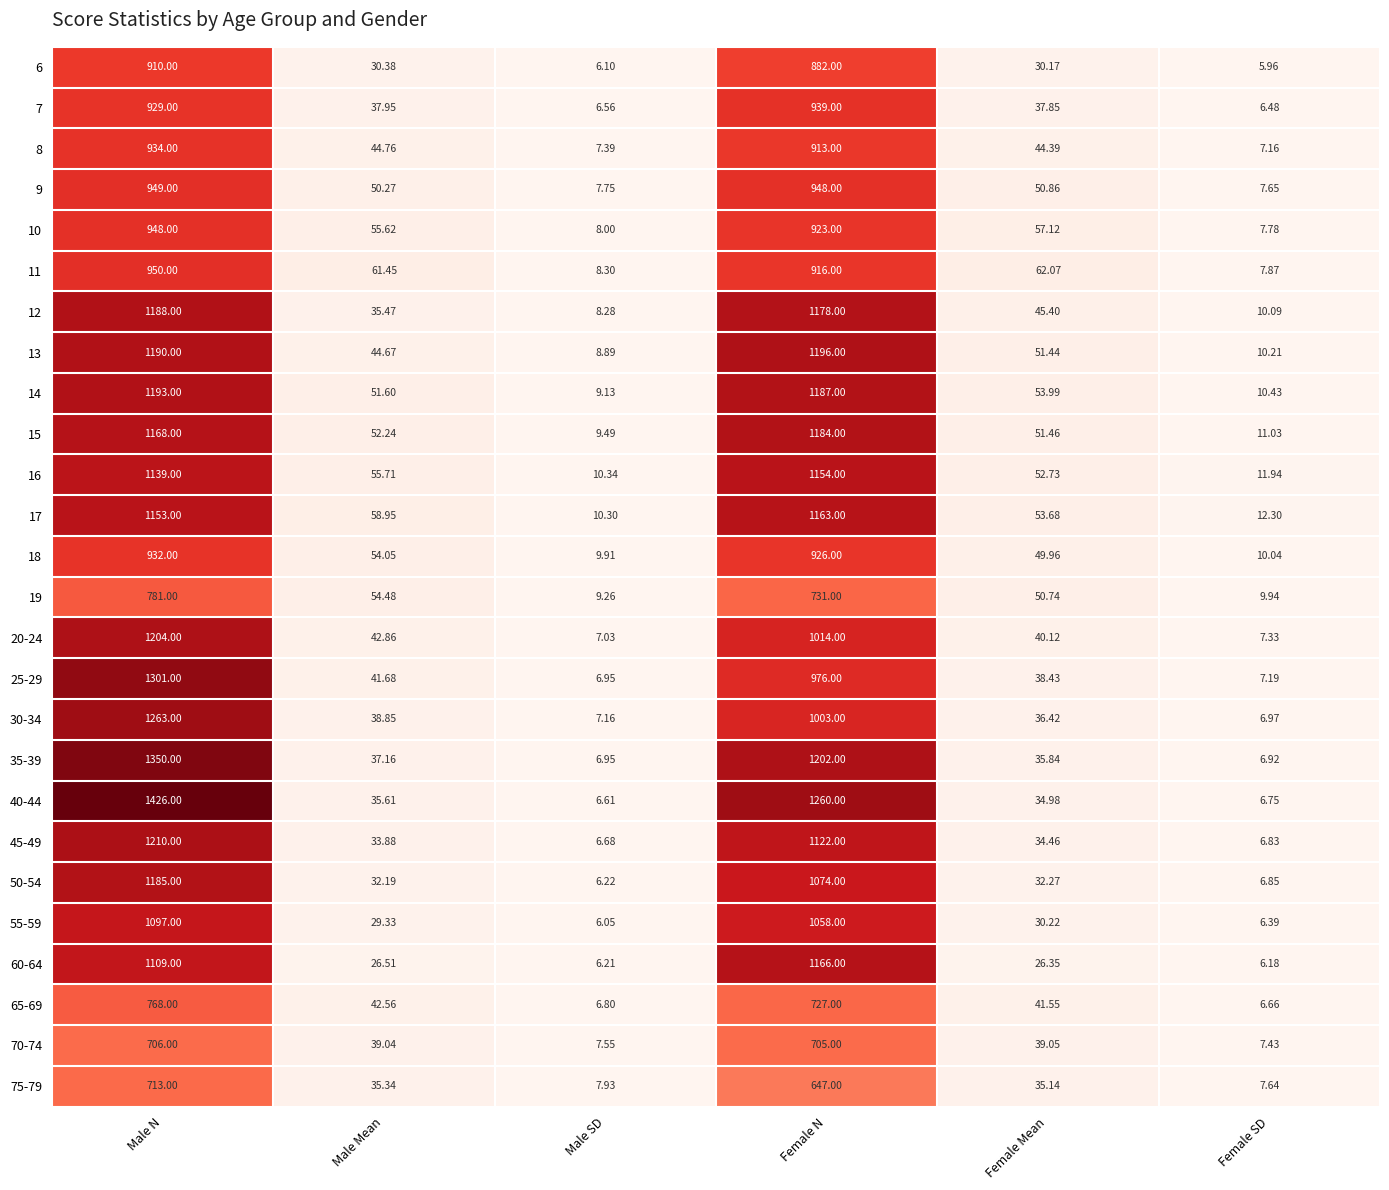

Which category has the lowest value across all series?

Female SD